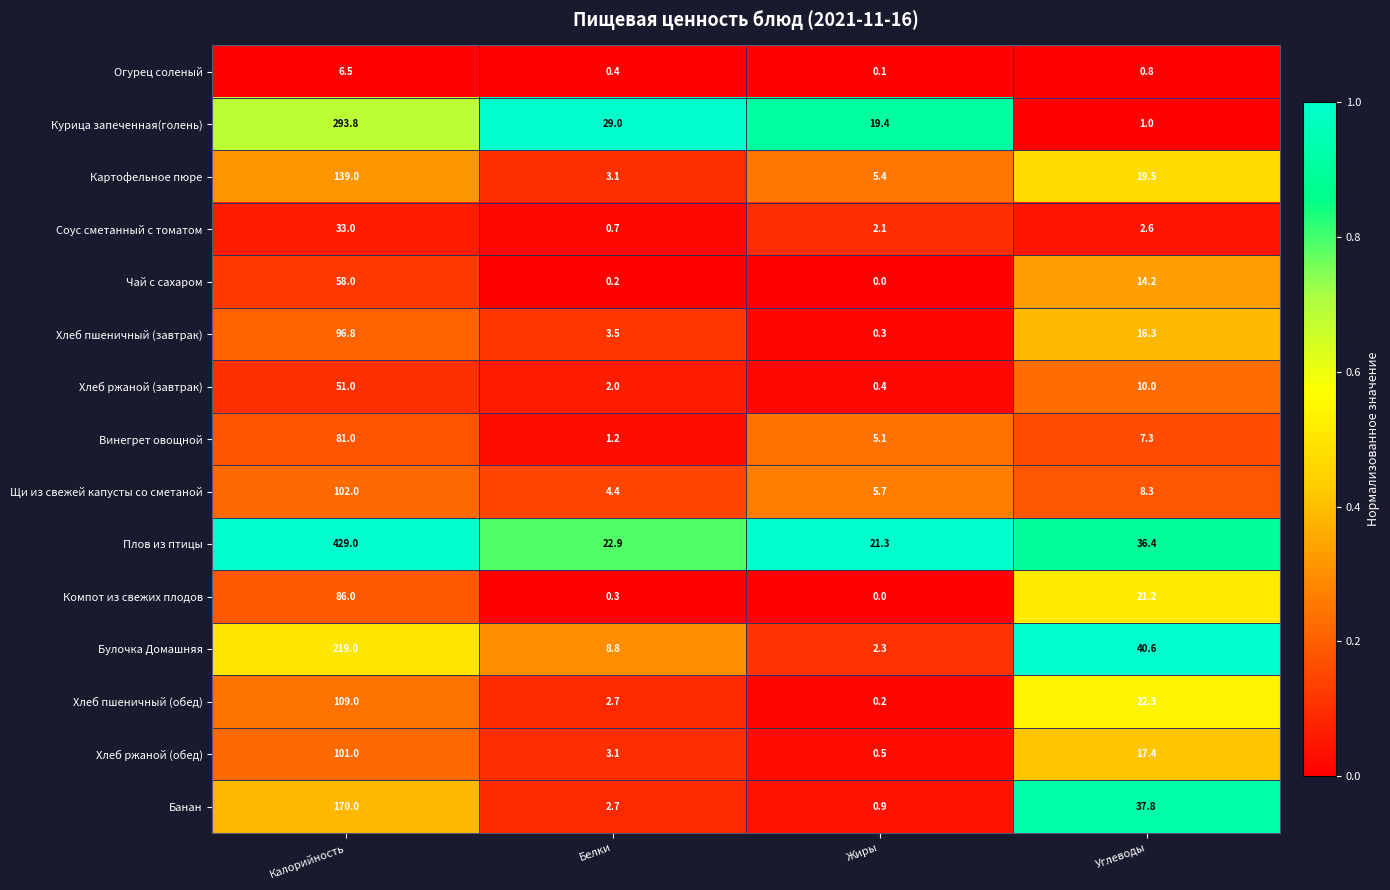

At how many categories does at least one series exceed 0?

4